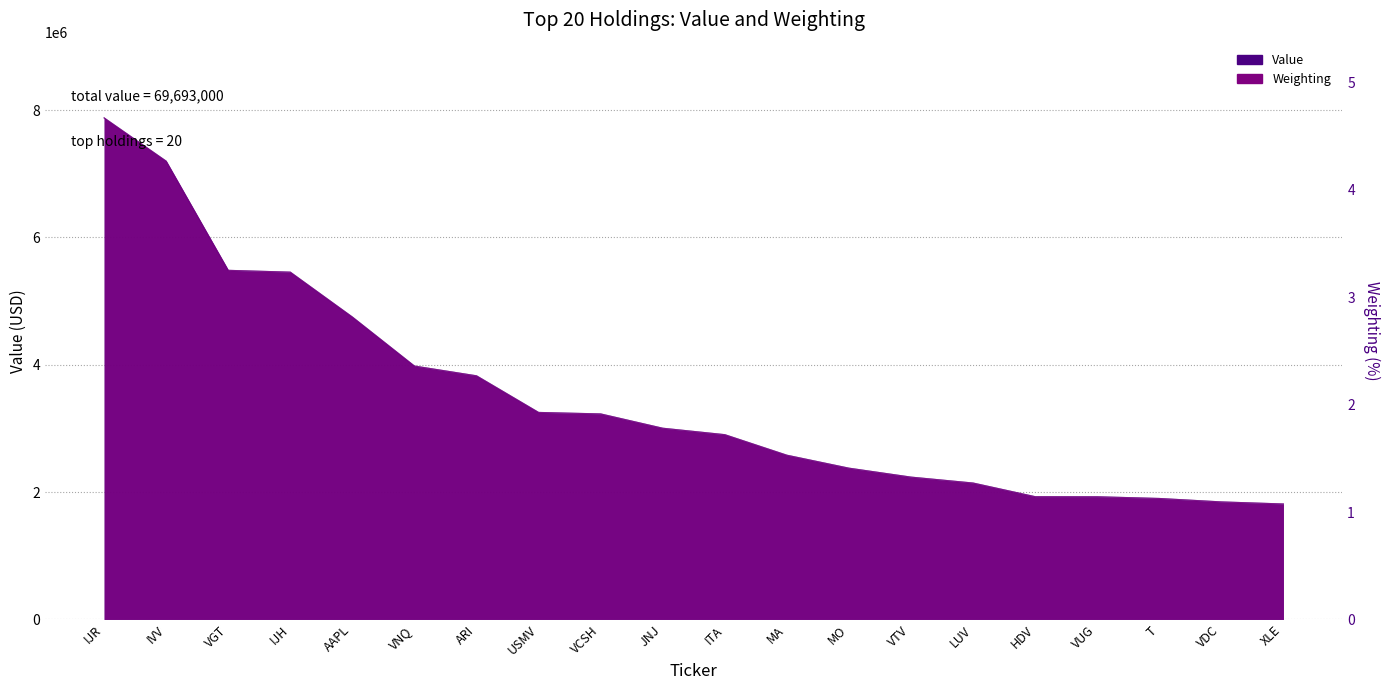

Where is Value nearest to the value 4844500?

AAPL